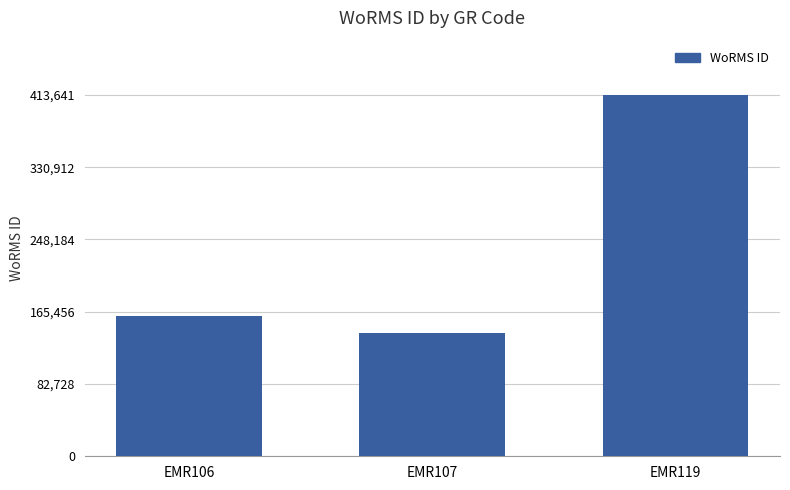

What is the sum of the values at EMR119 and EMR107?

554376